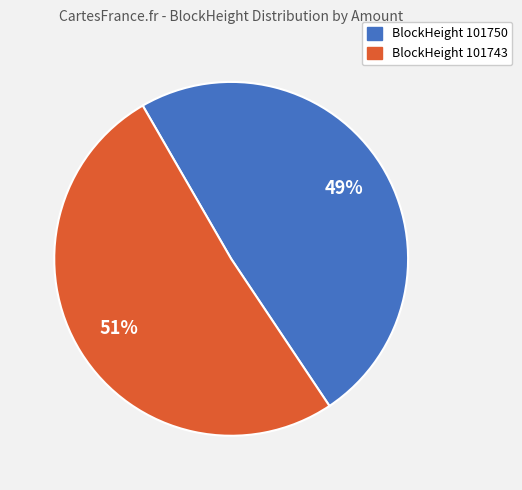

To the nearest percent, what is the average slice percentage?

50%